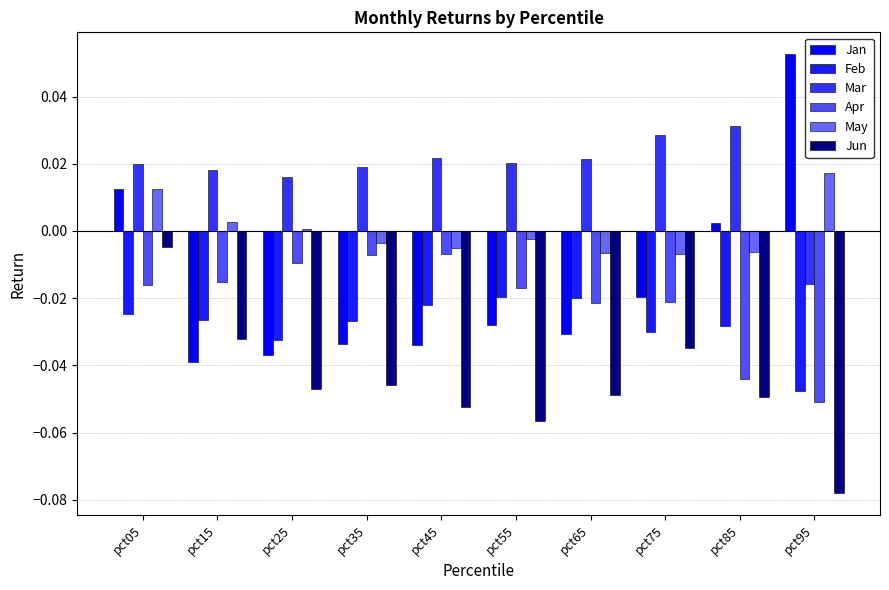

The Jan series shows -0.1 at pct15. True or false?

False